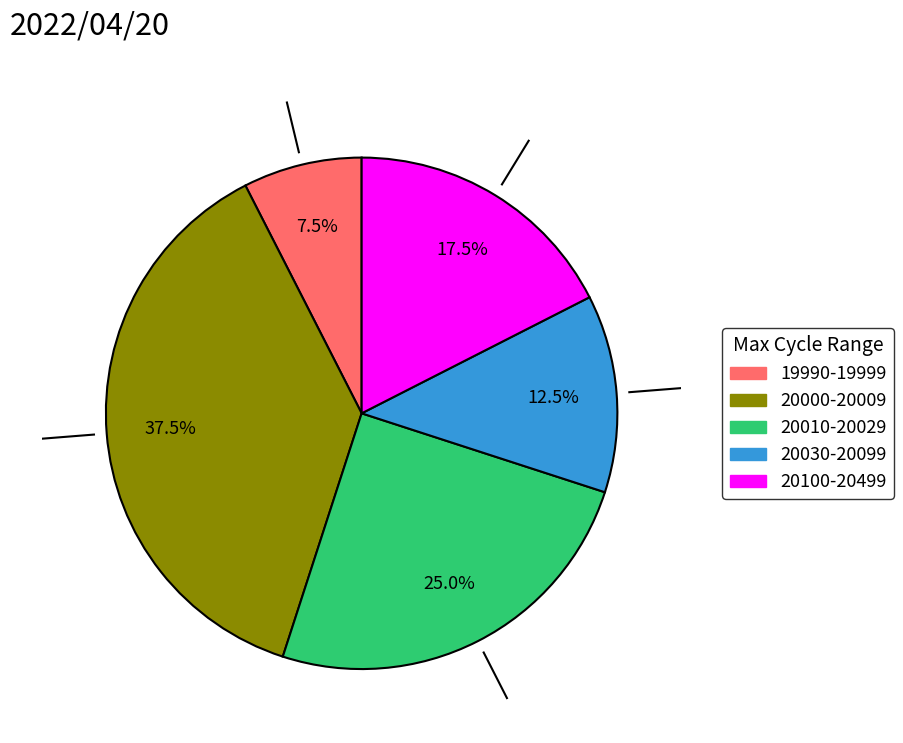

Does any single category account for the majority?

No